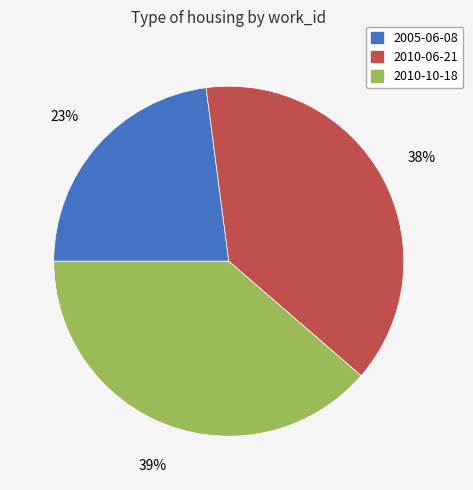

What is the smallest slice in the pie chart?

2005-06-08